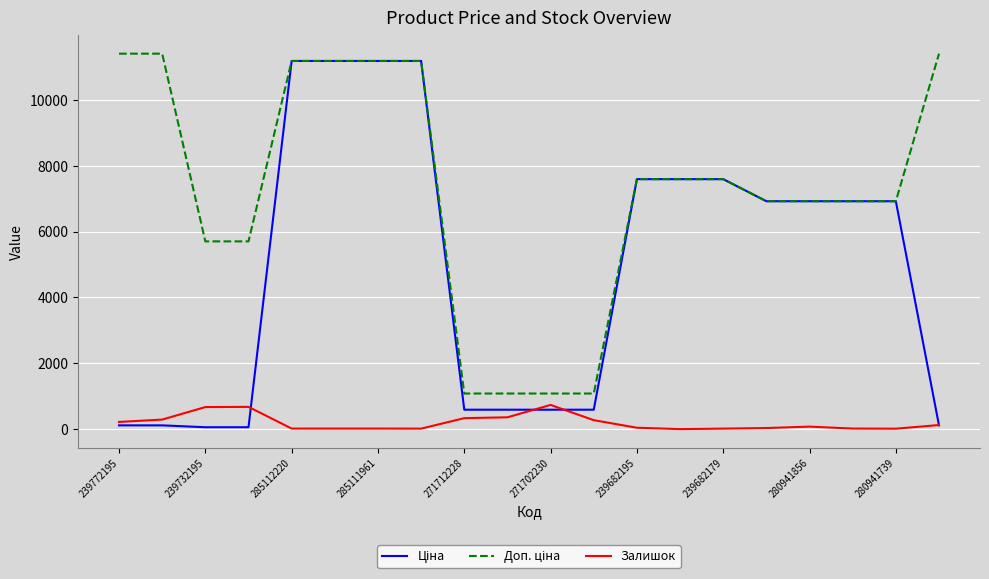

How many distinct data groups are displayed?

3